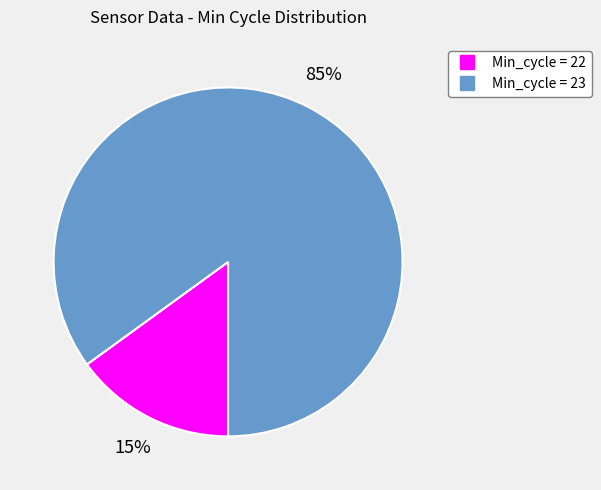

To the nearest percent, what is the difference between the largest and smallest slice percentages?

70%